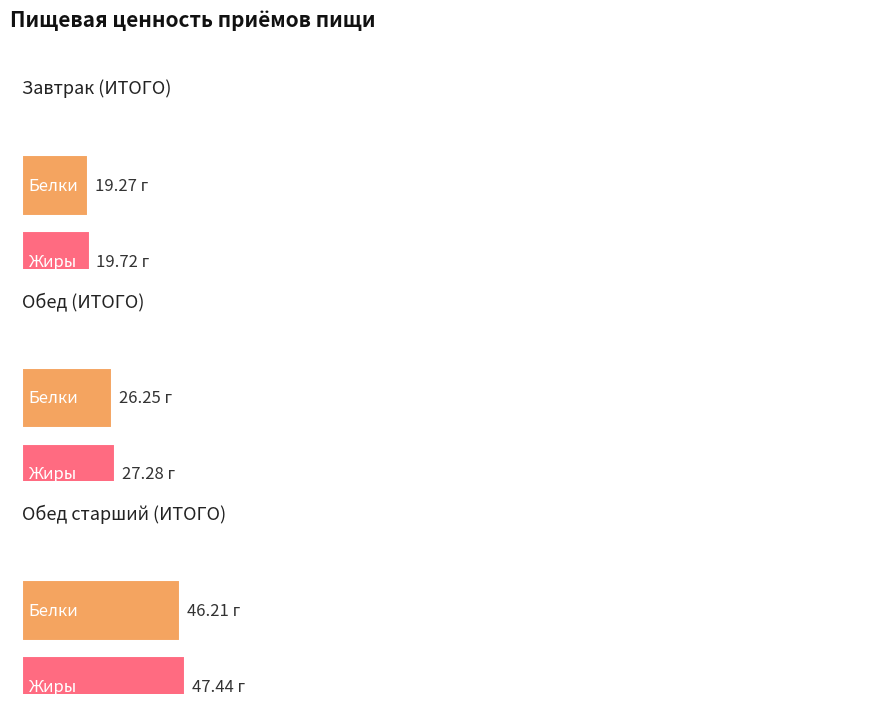

What is the highest value of the Жиры series?

47.4